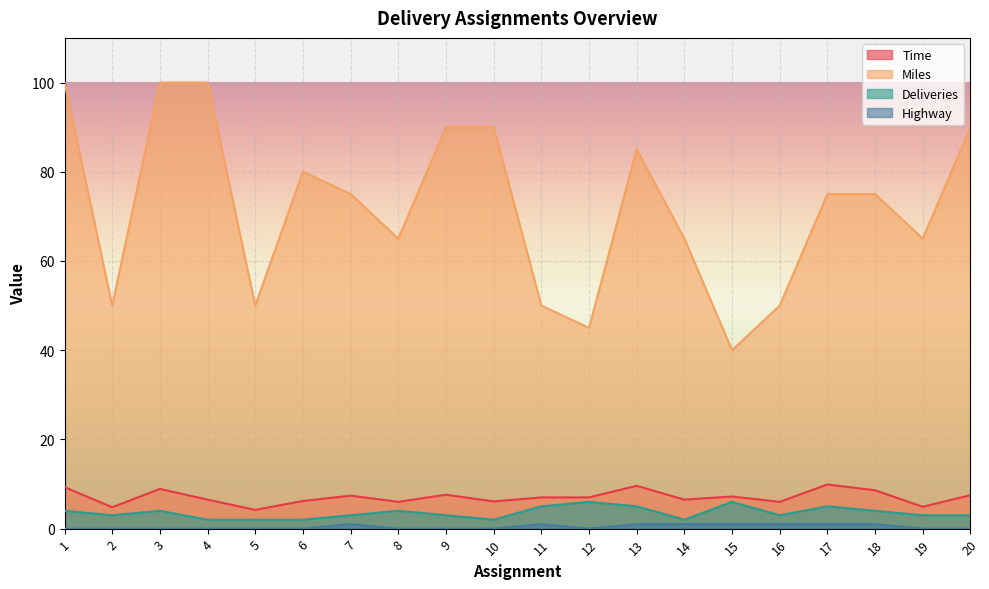

The value of Time at 17 is 9.9. True or false?

True